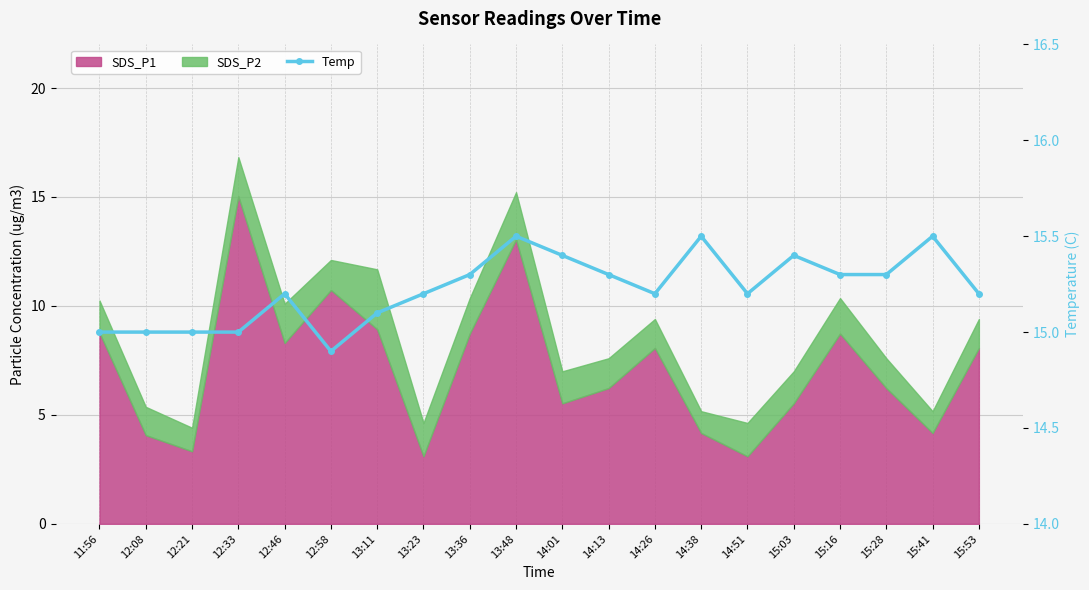

Which has a higher value, 12:21 or 14:26?

14:26